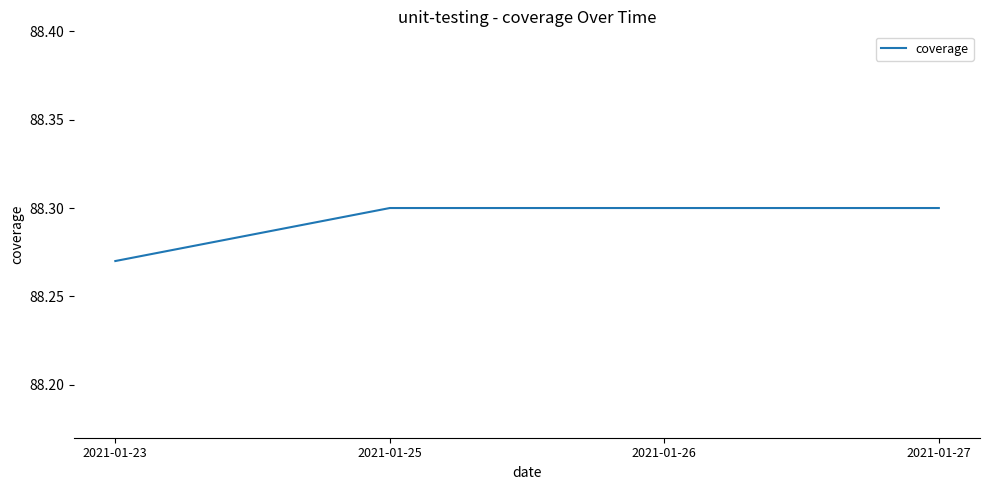

Count the values in the range 88 to 89.

4